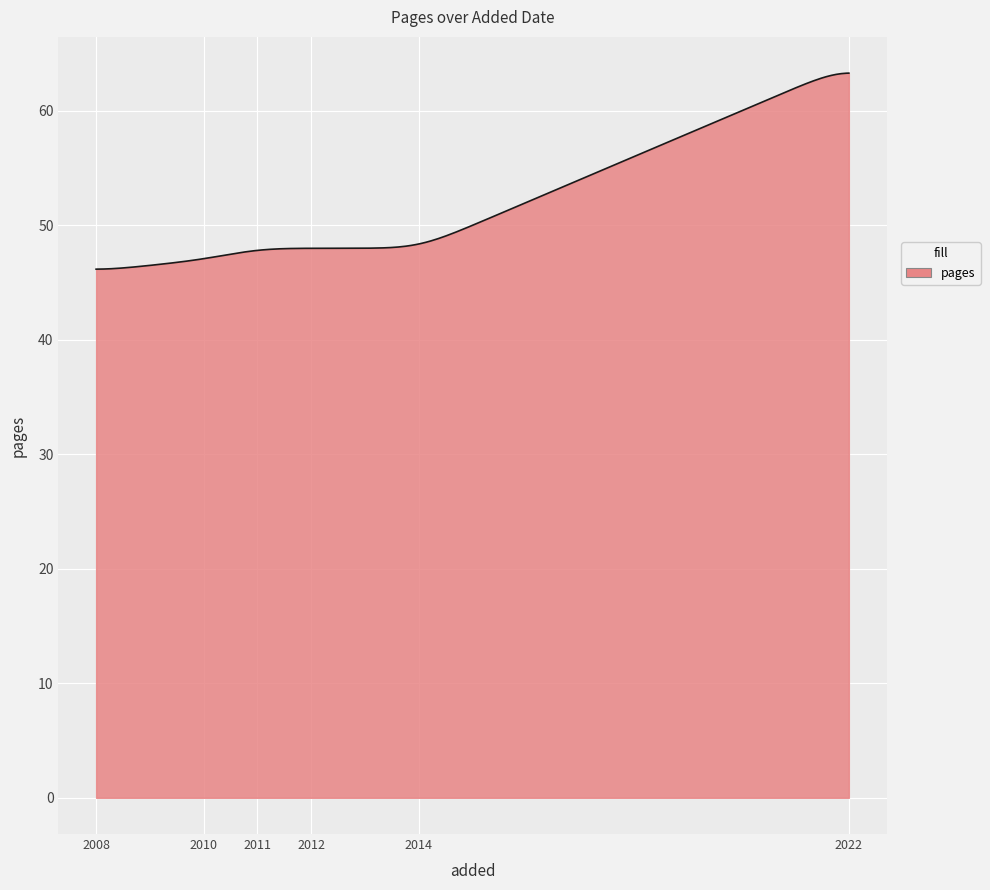

What is the minimum value shown in the chart?

46.2